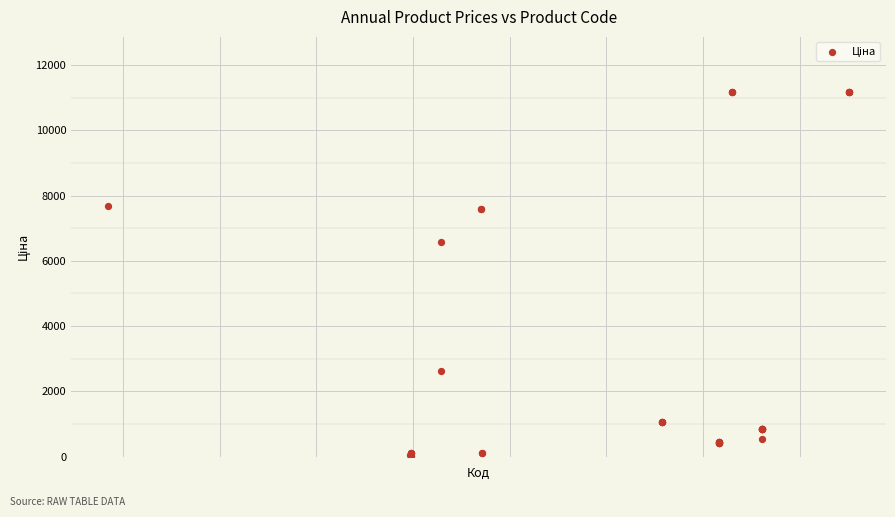

What Y value in the scatter plot is closest to 5610?

6568.8